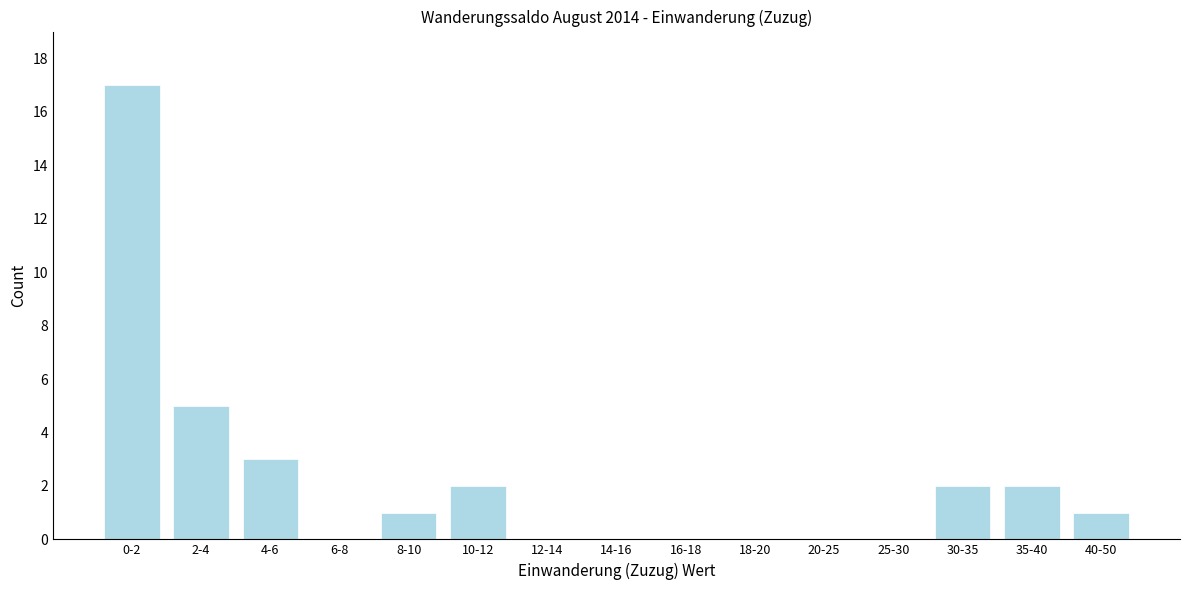

Reading left to right, transcribe all the data shown in this chart.

0-2=17	2-4=5	4-6=3	6-8=0	8-10=1	10-12=2	12-14=0	14-16=0	16-18=0	18-20=0	20-25=0	25-30=0	30-35=2	35-40=2	40-50=1